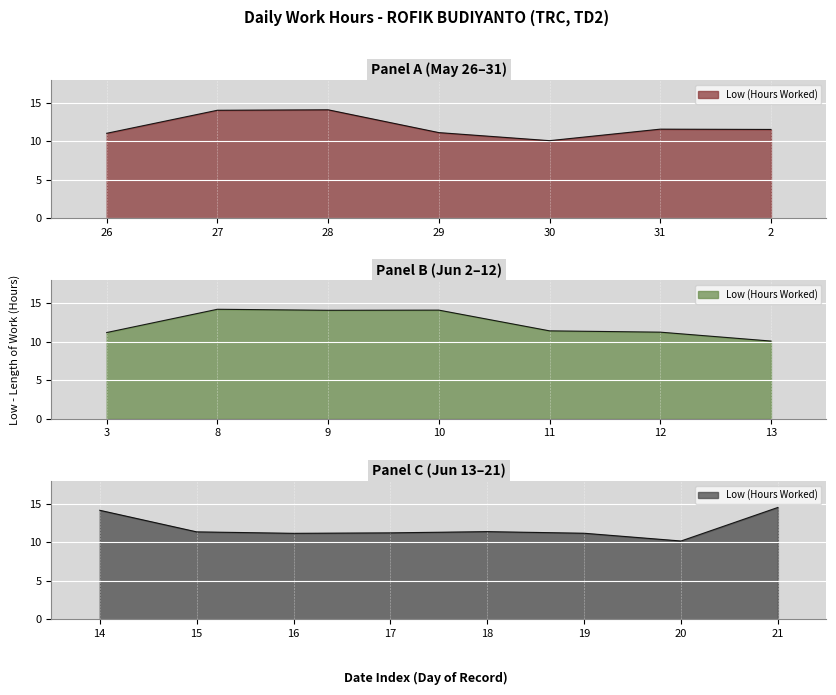

How many points are lower than both their immediate neighbors (excluding endpoints)?

6